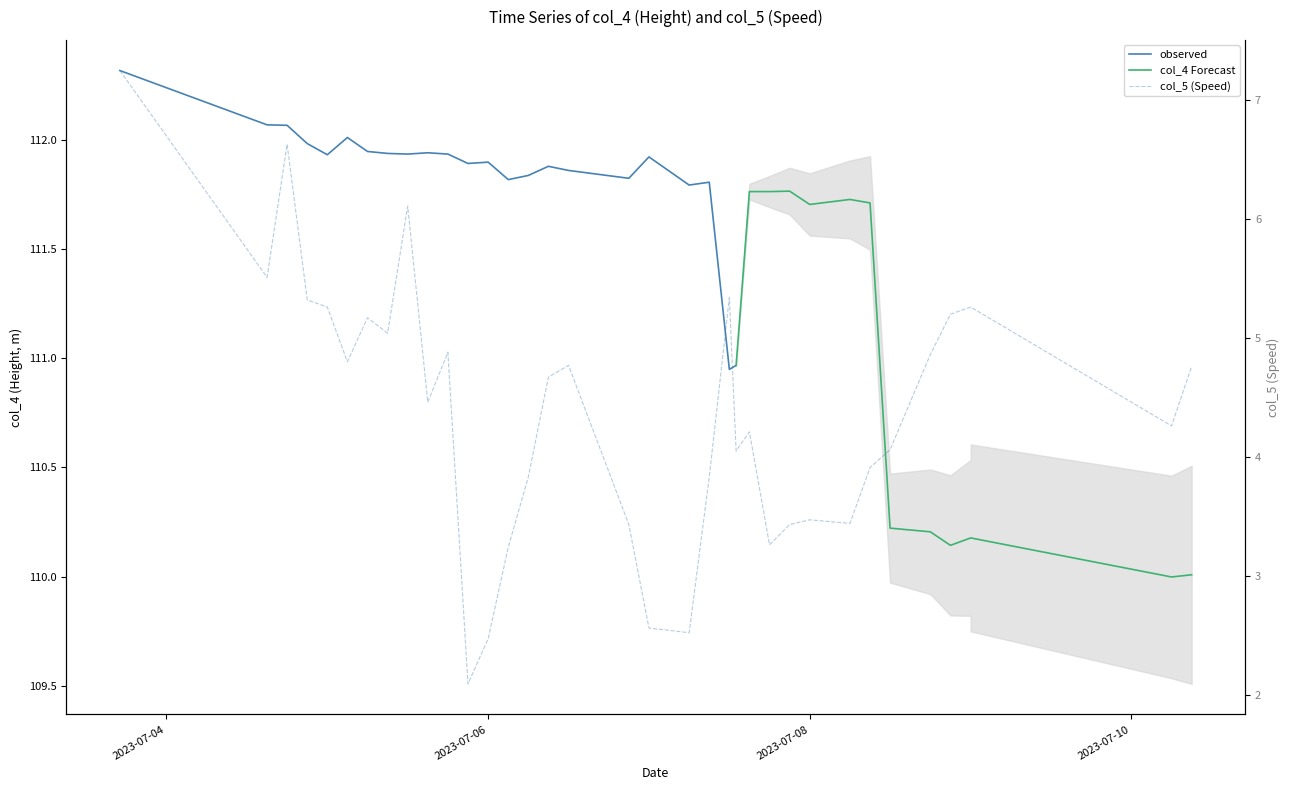

How many interior local peaks (higher than both neighbors) does the data have?

8